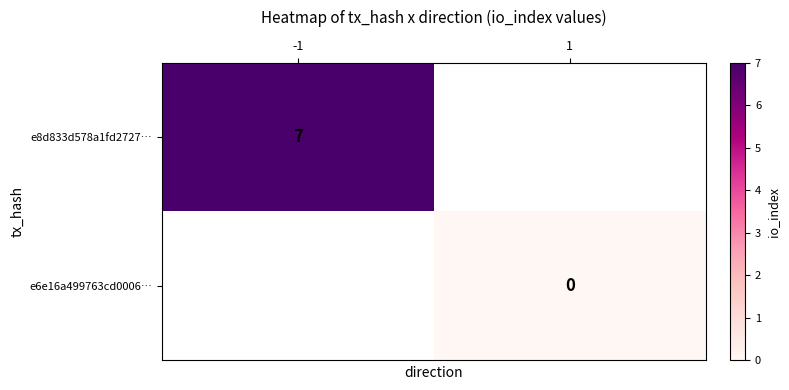

Is the value of e6e16a499763cd0006… at 1 greater than the value of e8d833d578a1fd2727… at -1?

No